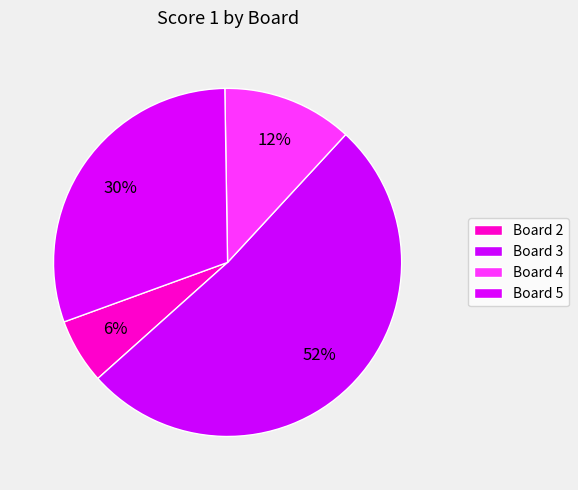

Count the number of slices in the pie.

4